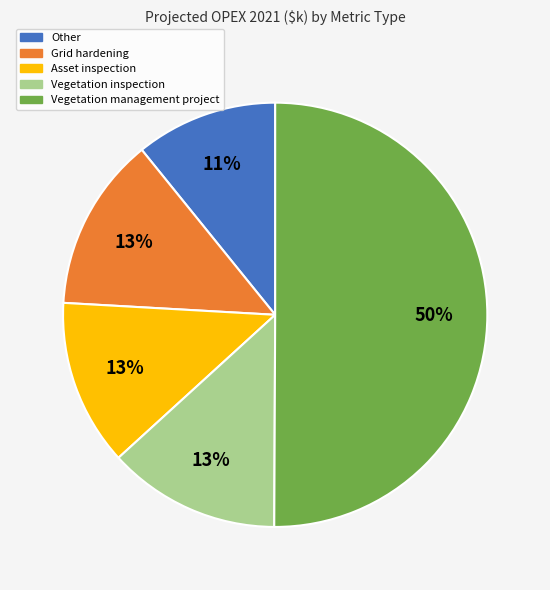

Approximately how many times larger is the value at Grid hardening compared to Asset inspection?

1.0